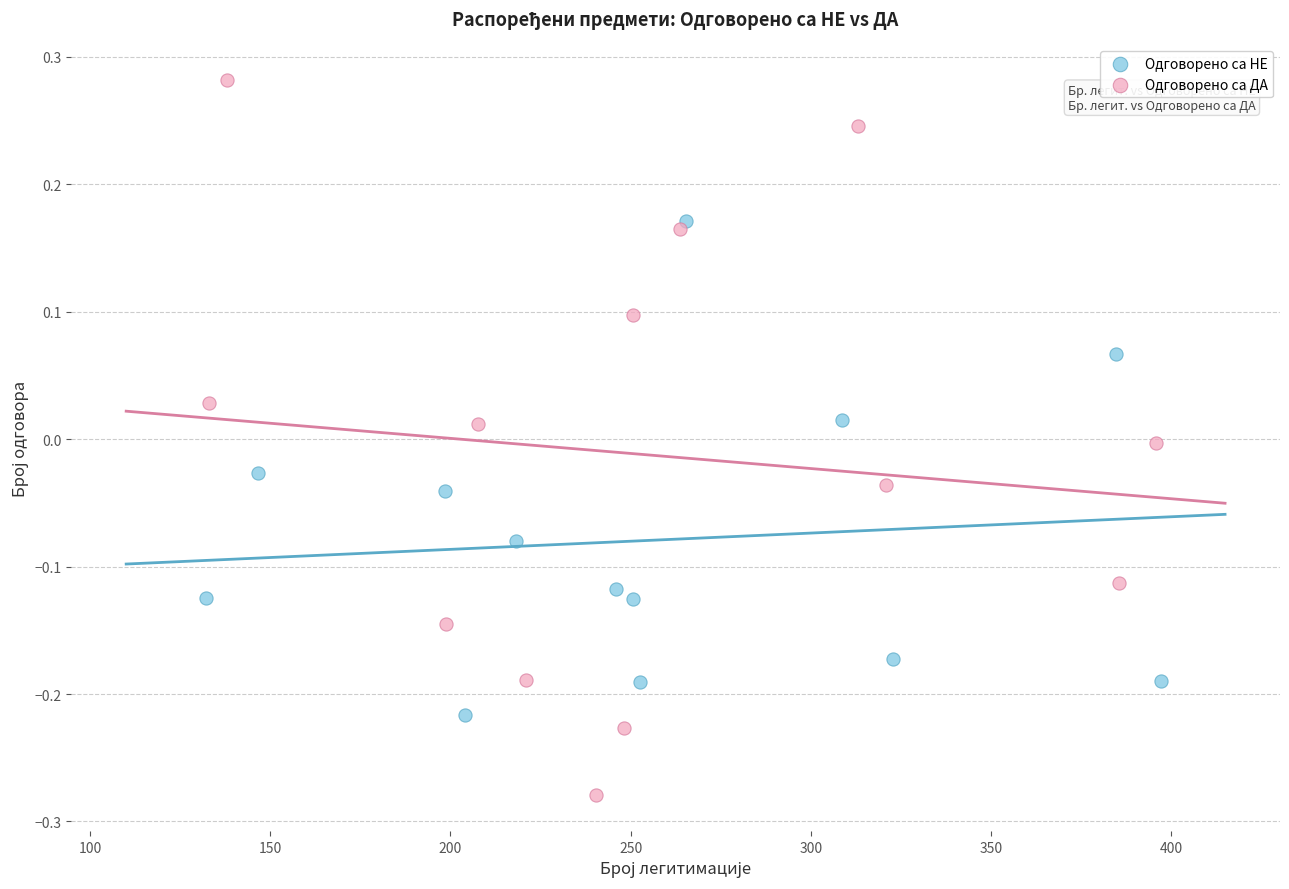

Which series contains the highest Y value?

Одговорено са ДА